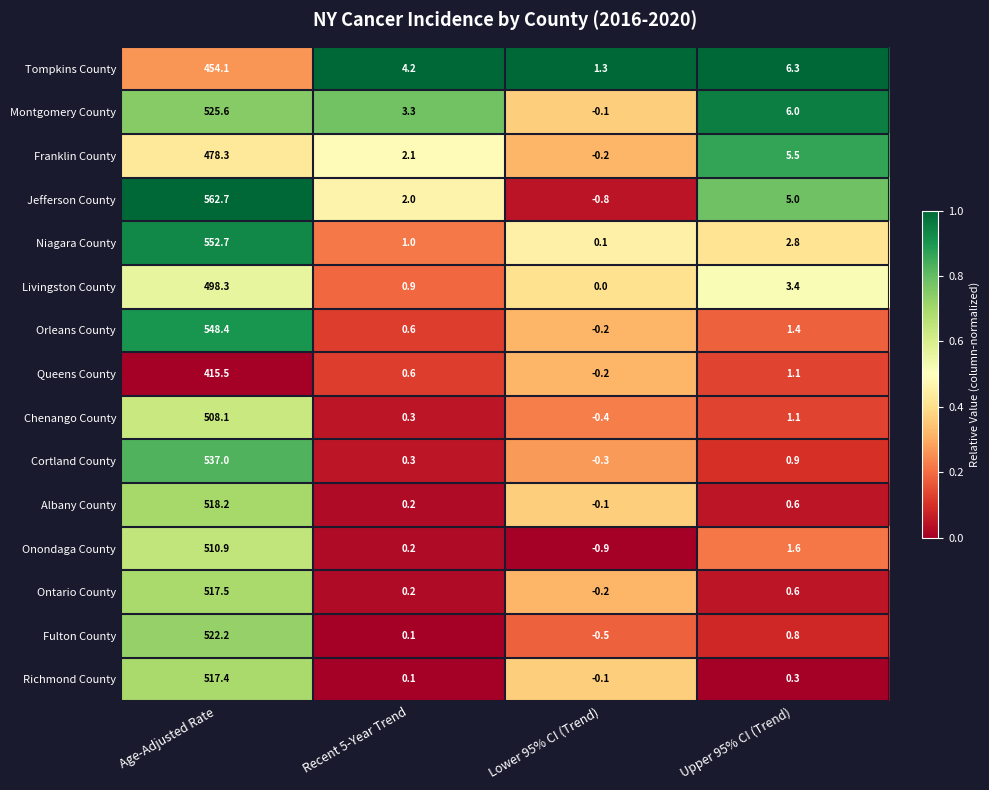

Which series has the widest spread of values?

Jefferson County